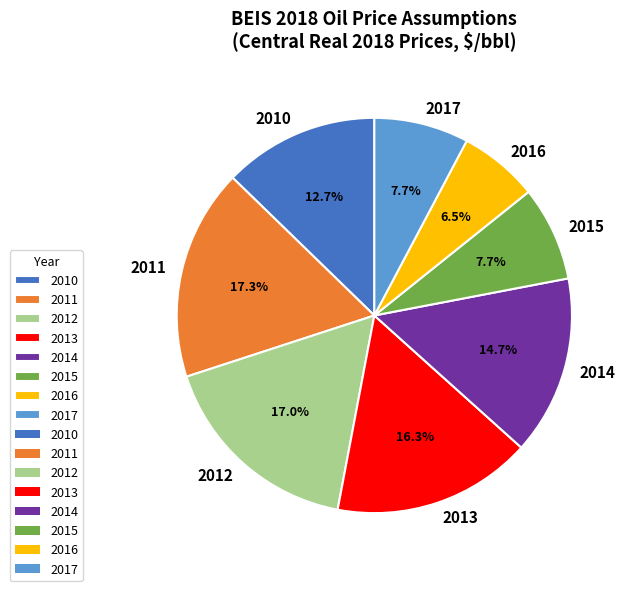

The 2014 slice represents 15% of the pie. True or false?

True